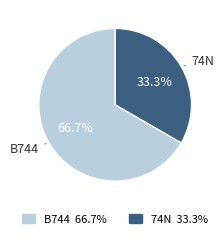

Between B744 and 74N, which is larger?

B744